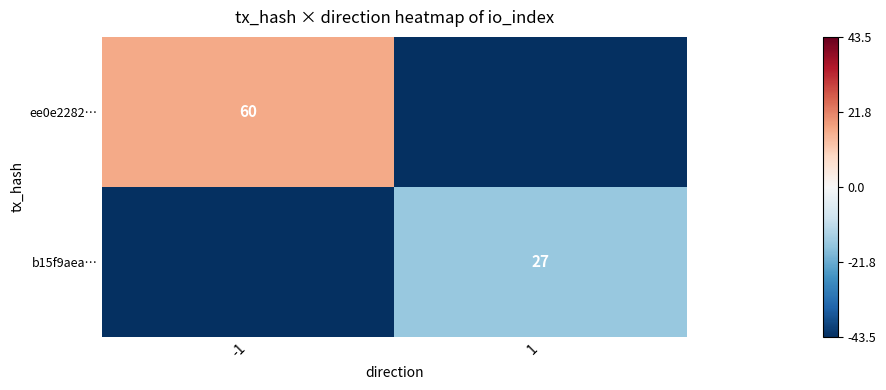

What is the total value across all series at -1?

-27.0